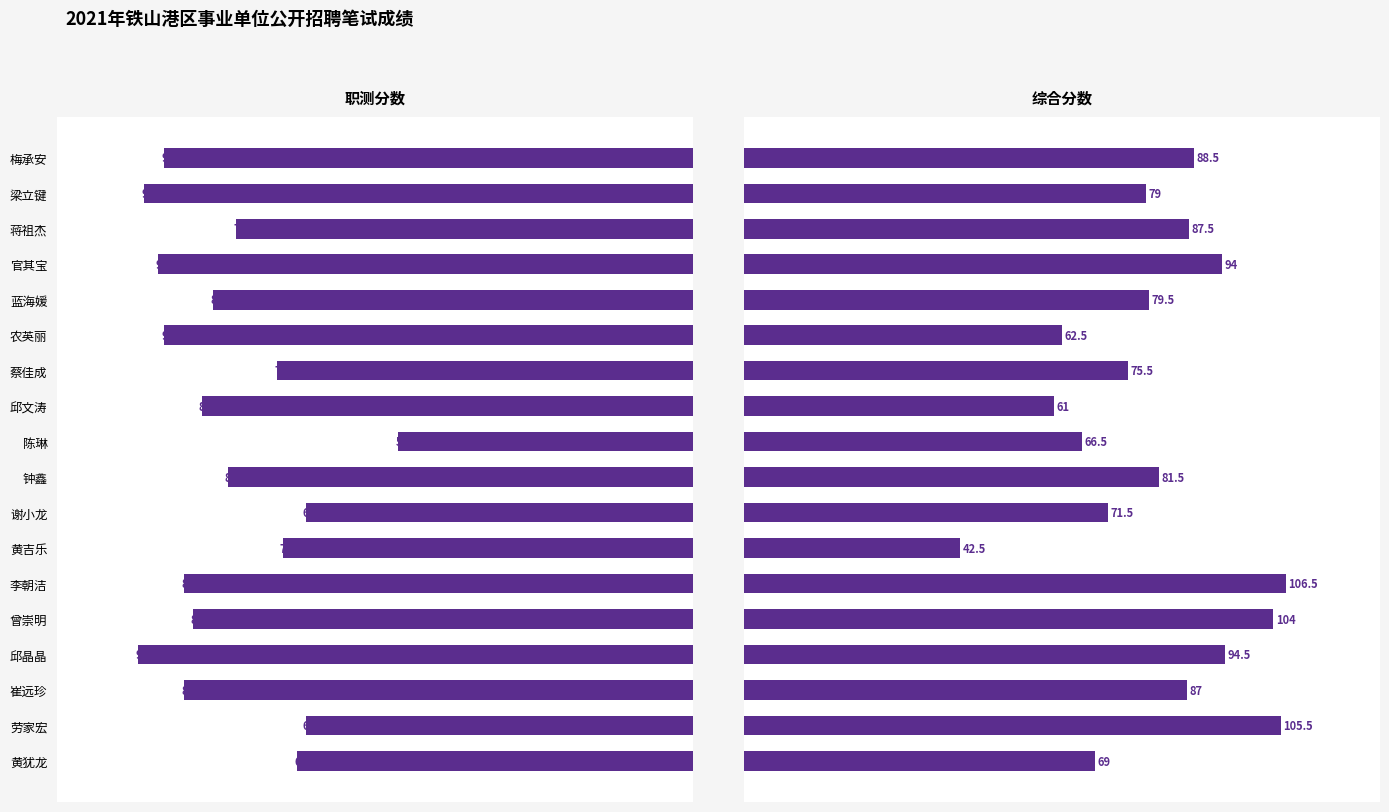

Rank the series at 曾崇明 from highest to lowest value.

综合分数, 职测分数